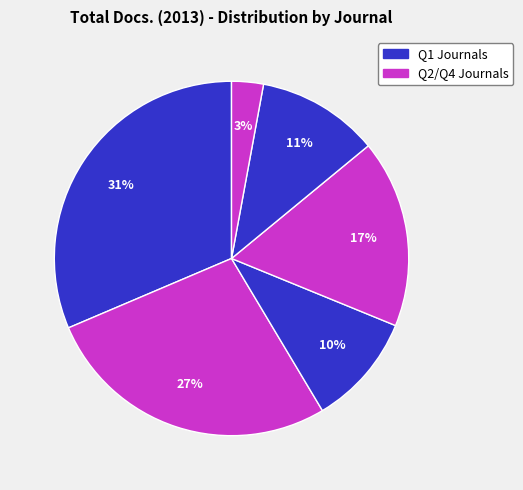

Does any single category account for the majority?

No